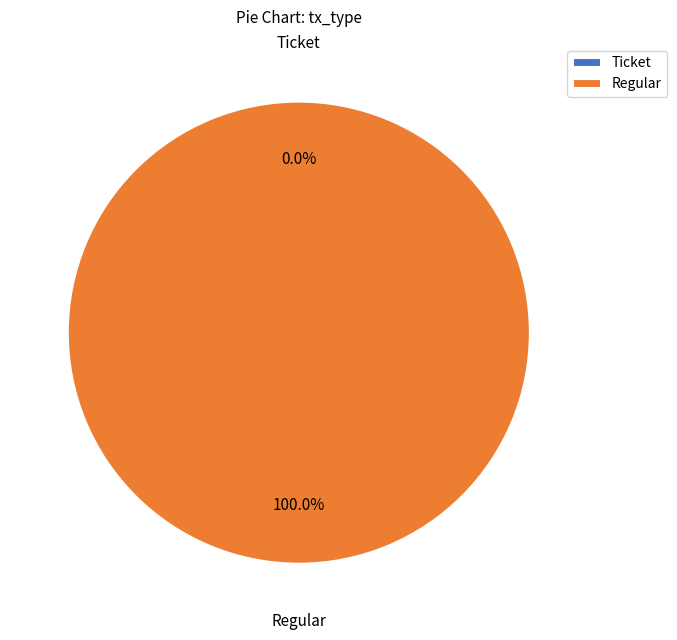

Does any single category account for the majority?

Yes